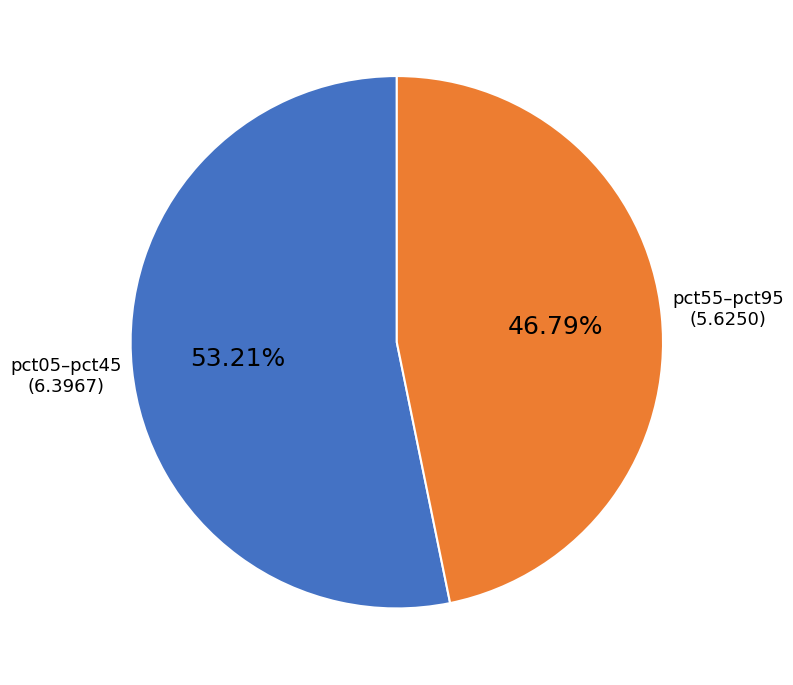

Does any single category account for the majority?

Yes